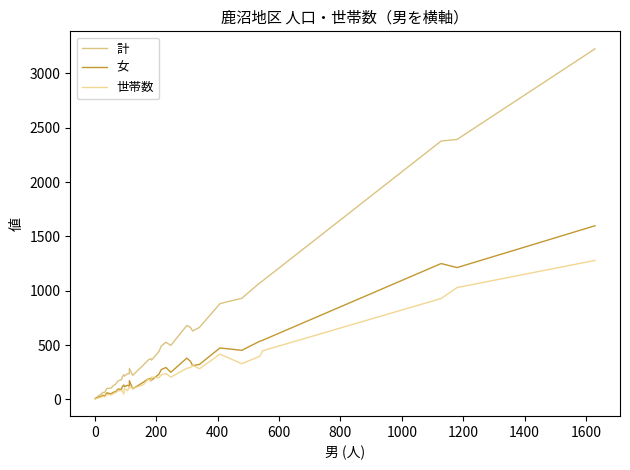

List the series in order of their peak value, lowest first.

世帯数, 女, 計